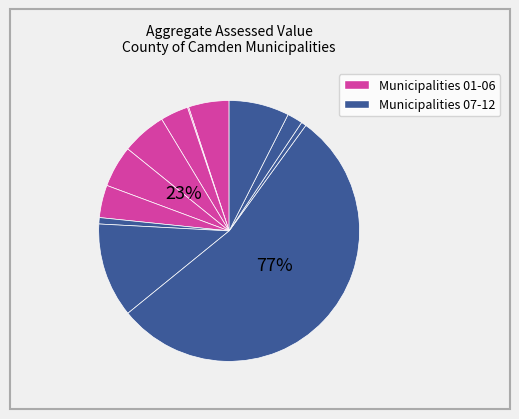

To the nearest percent, what is the combined percentage of CHERRY HILL TWNSHP and AUDUBON BORO?

59%